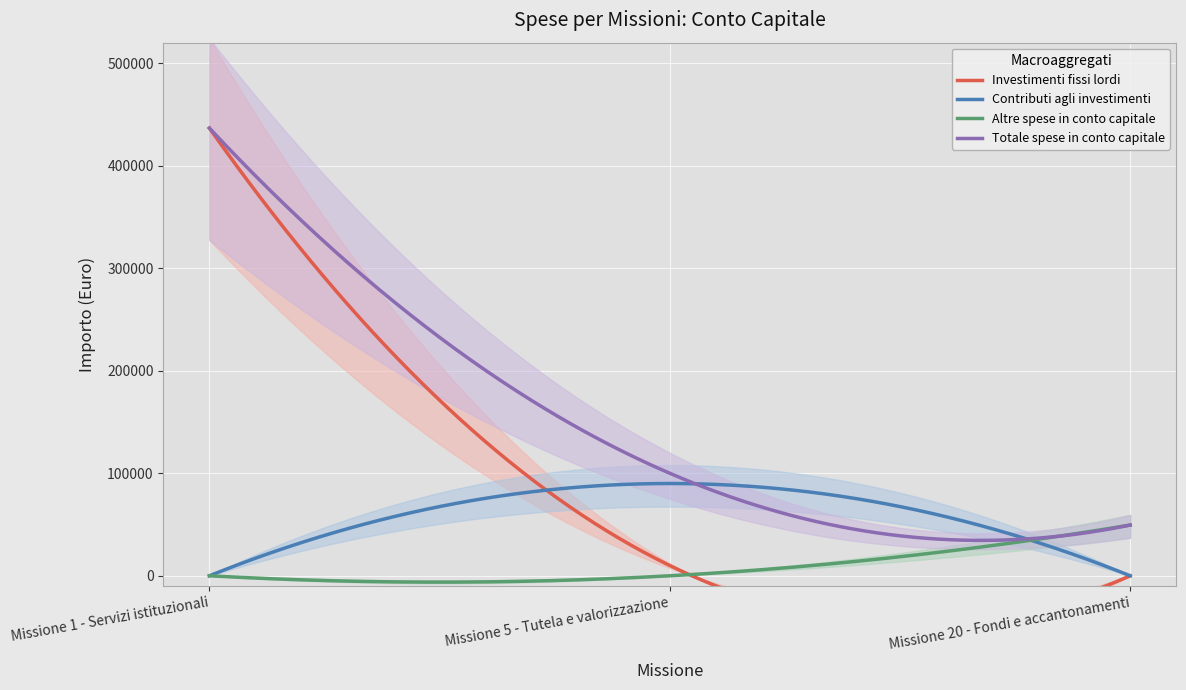

List the labels in order of Contributi agli investimenti value, smallest first.

Missione 1 - Servizi istituzionali, Missione 20 - Fondi e accantonamenti, Missione 5 - Tutela e valorizzazione